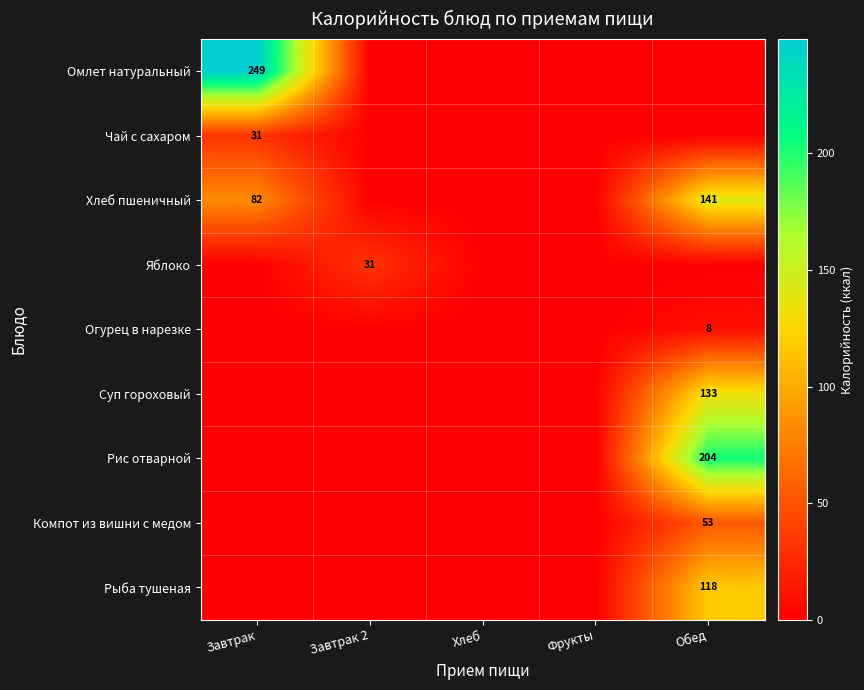

The Рыба тушеная series shows 155.3 at Обед. True or false?

False